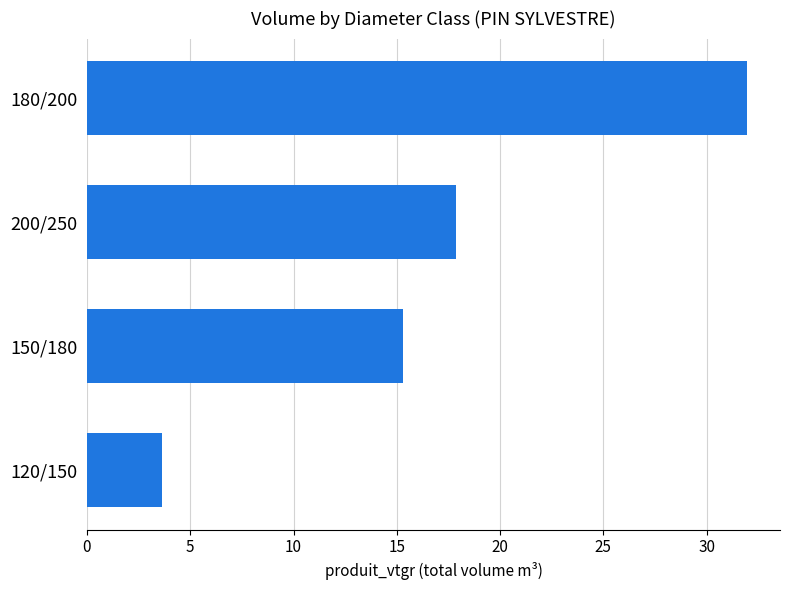

The chart shows a value of 32.0 at 180/200. True or false?

True